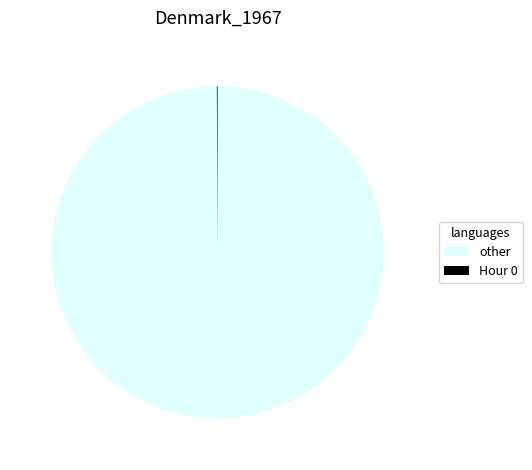

Is there any slice that represents more than half of the pie?

Yes